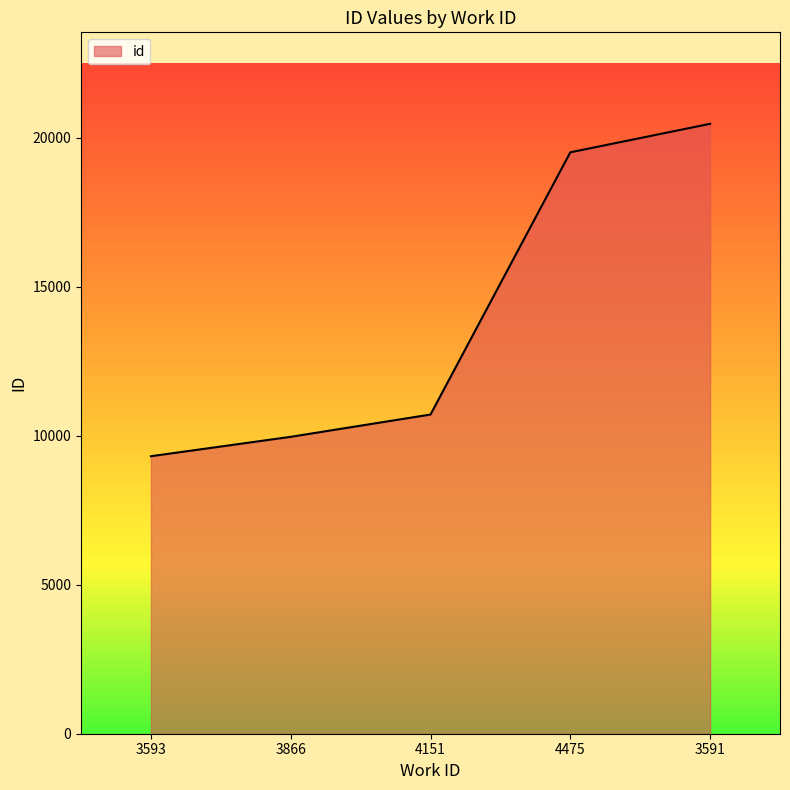

Between 4475 and 3591, which is larger?

3591